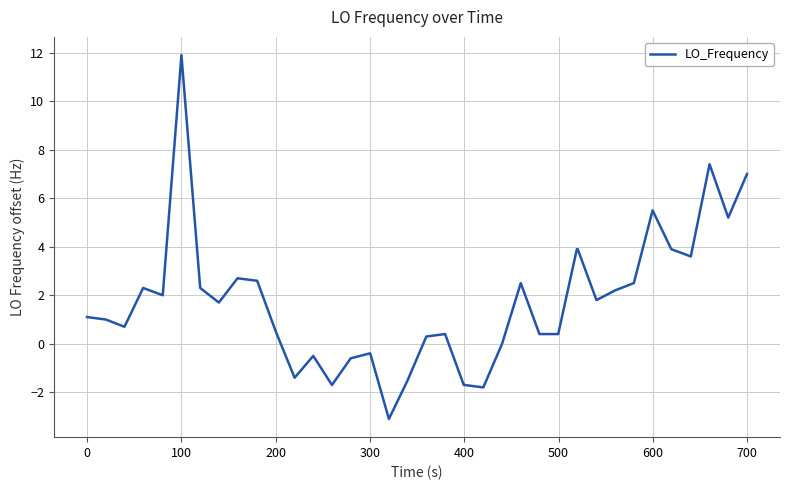

What is the smallest value displayed?

-3.1